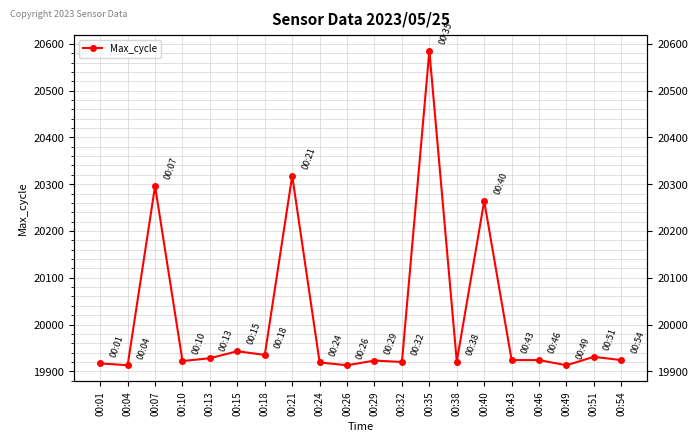

What is the difference between the maximum and minimum values?

672